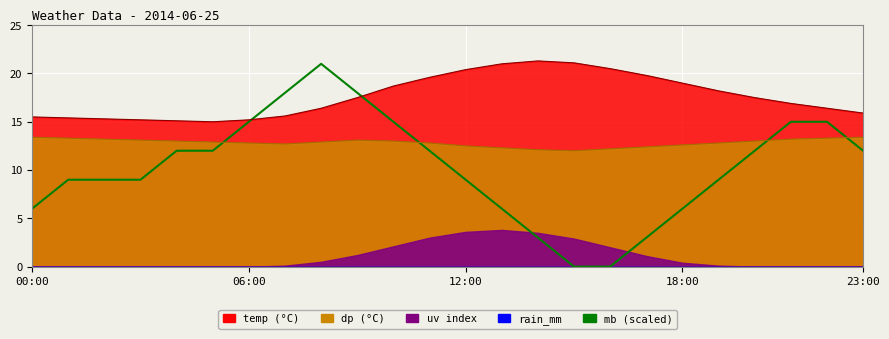

The chart shows a value of 15.0 at 10. True or false?

True